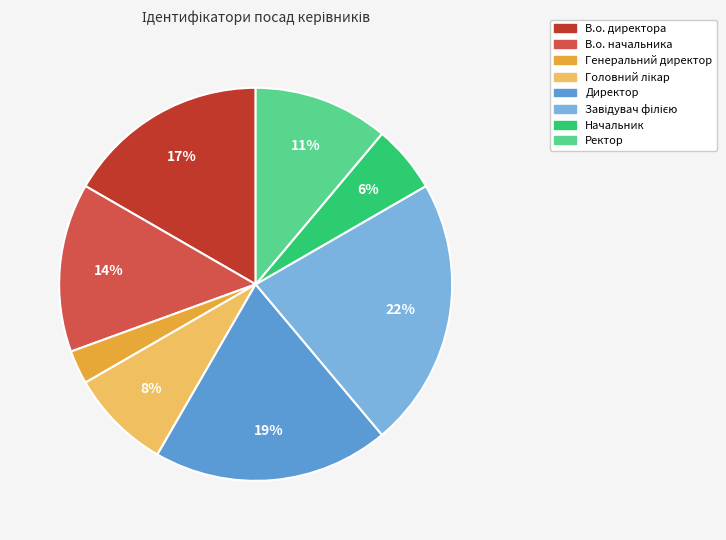

How many slices are in this pie chart?

8